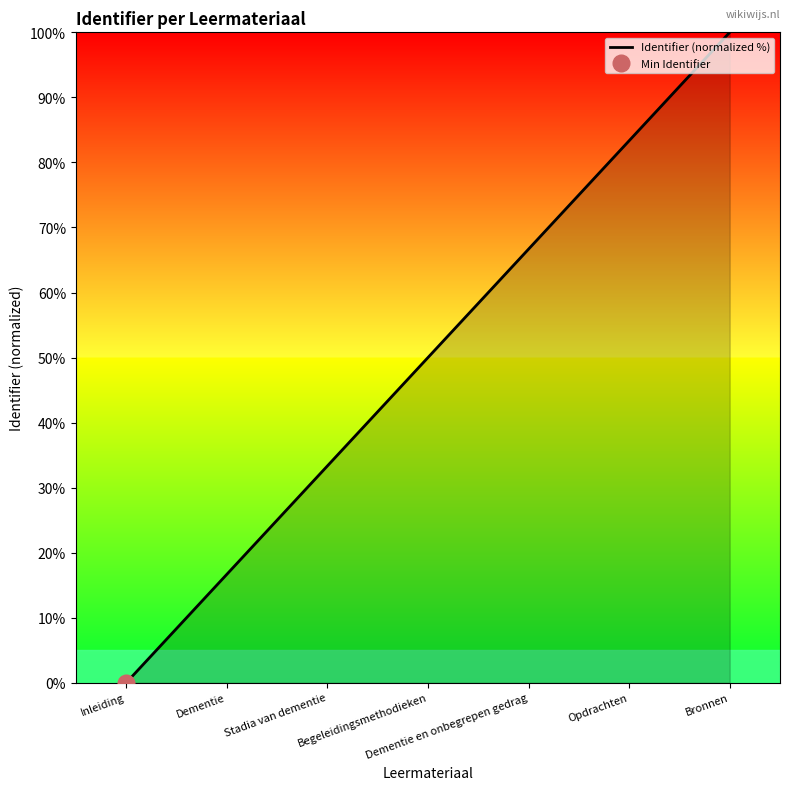

How many distinct data groups are displayed?

1